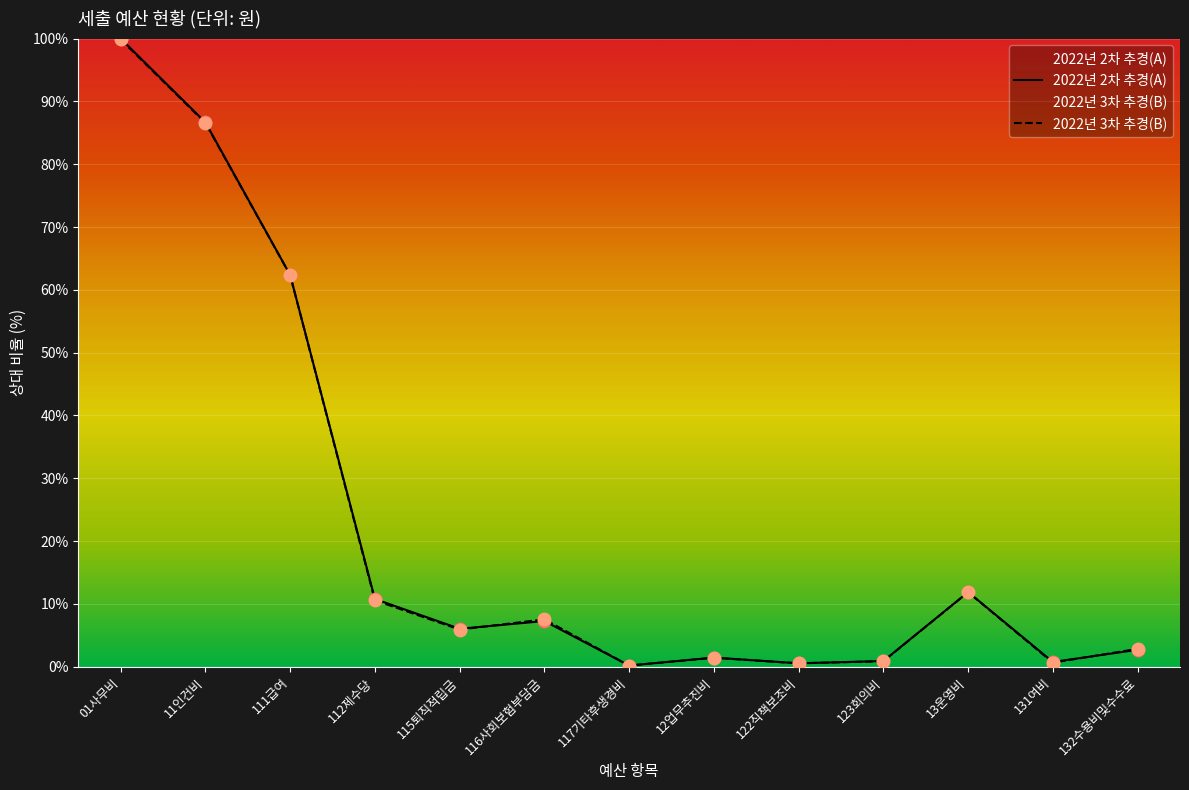

Which series has the largest Y range (max minus min)?

2022년 2차 추경(A)